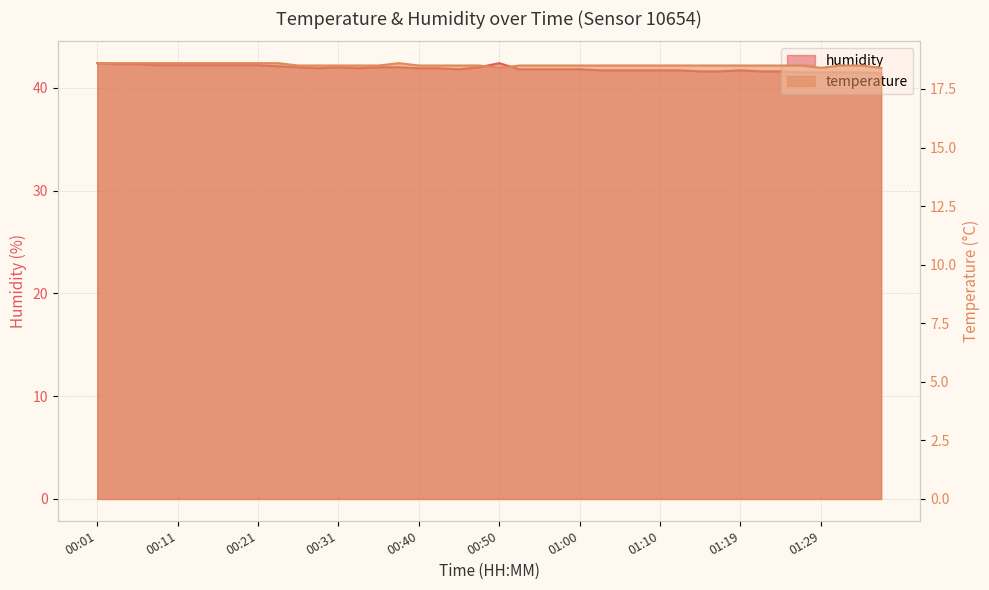

Which series has the widest spread of values?

humidity